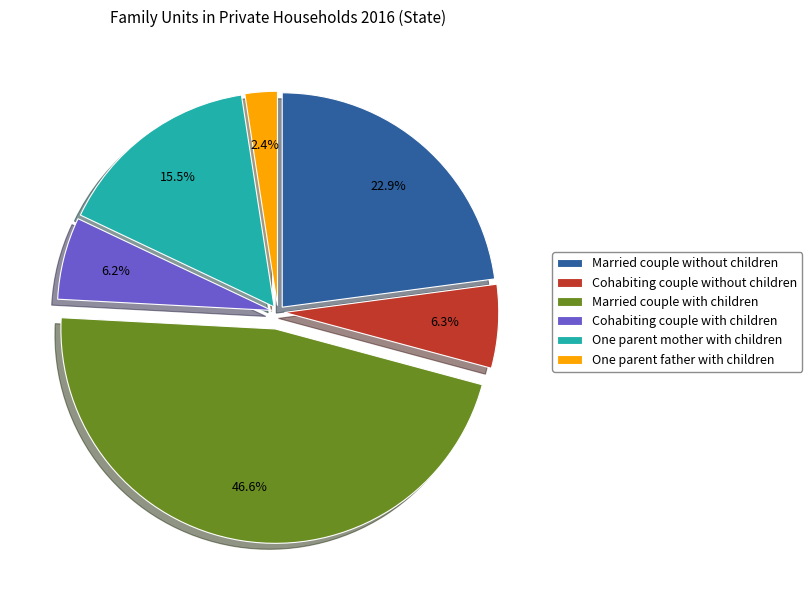

True or false: Cohabiting couple without children accounts for 6% of the total.

True